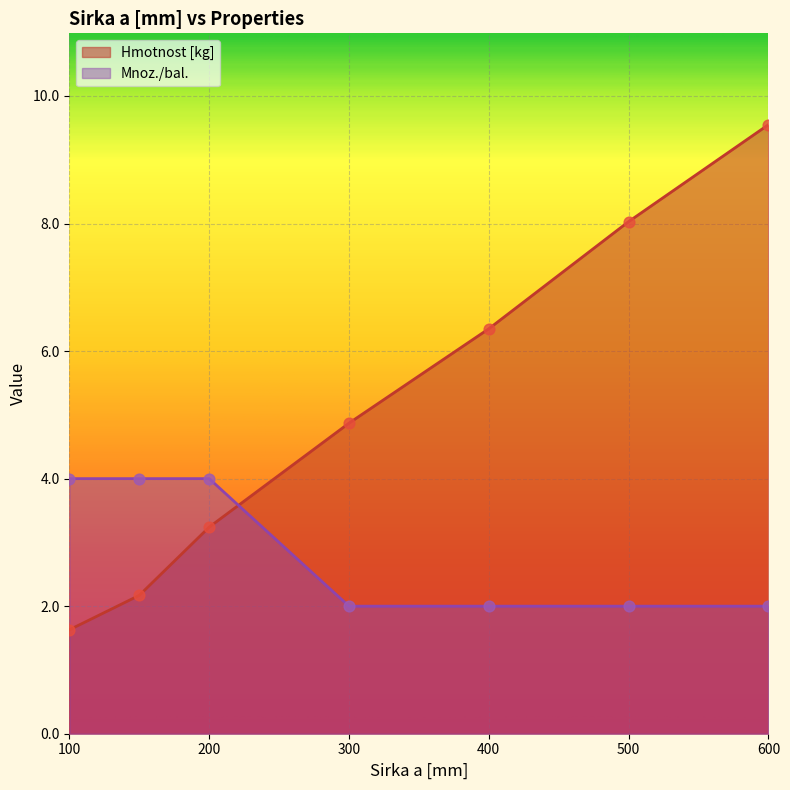

What are all the series names shown in the legend?

Hmotnost [kg], Mnoz./bal.